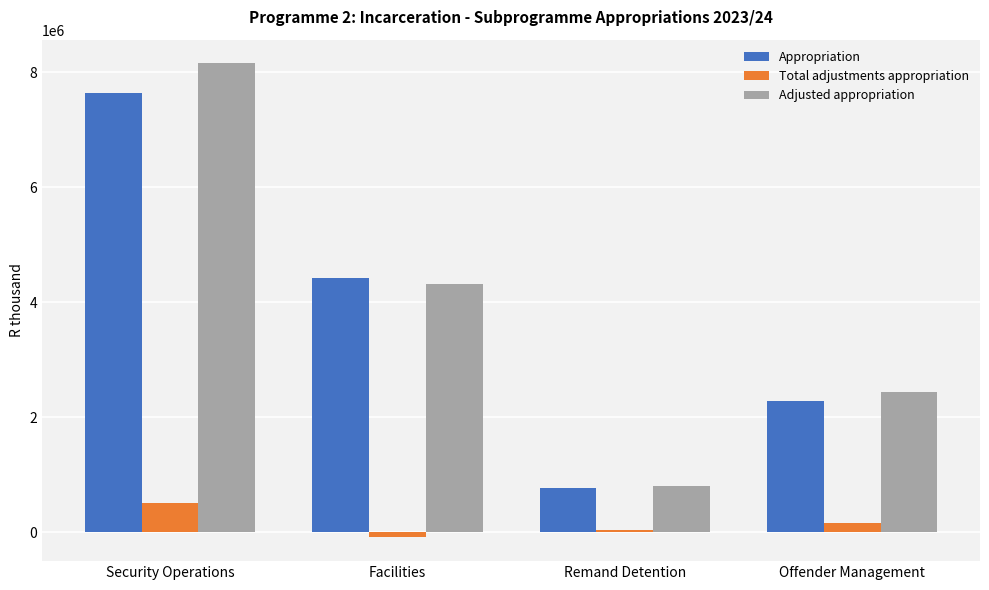

Reading left to right, what are all the values shown in this chart?

Appropriation: Security Operations=7645684	Facilities=4411599	Remand Detention=773526	Offender Management=2279520
Total adjustments appropriation: Security Operations=509211	Facilities=-93931	Remand Detention=33474	Offender Management=149882
Adjusted appropriation: Security Operations=8154895	Facilities=4317668	Remand Detention=807000	Offender Management=2429402